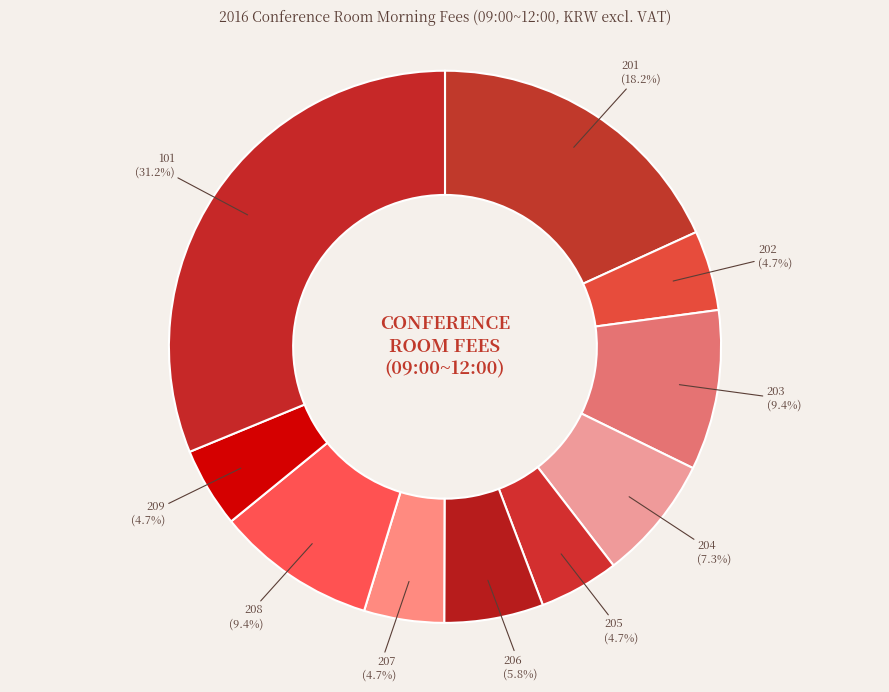

Combined, do 206 and 201 account for over 50%?

No